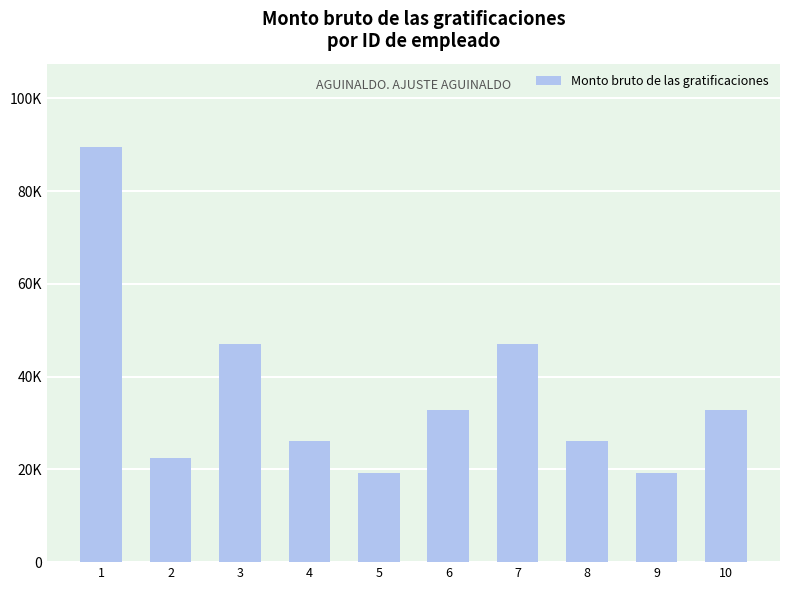

Reading left to right, list all the values displayed in this chart.

89585.3	22549.3	46997.3	26037.3	19146.7	32896.0	46997.3	26037.3	19146.7	32896.0